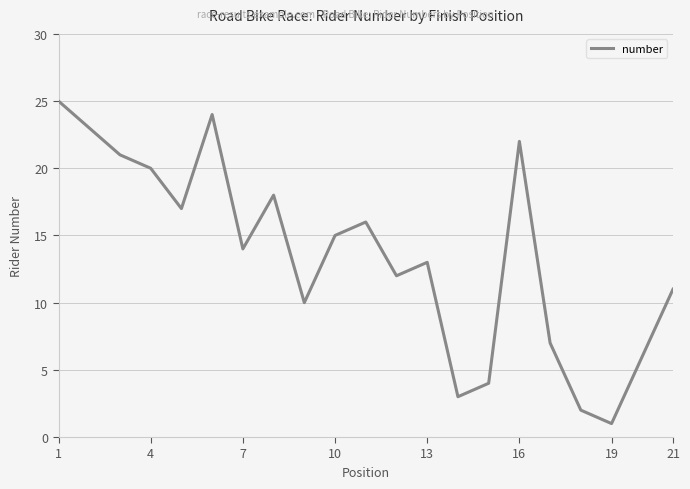

What is the greatest value displayed?

25